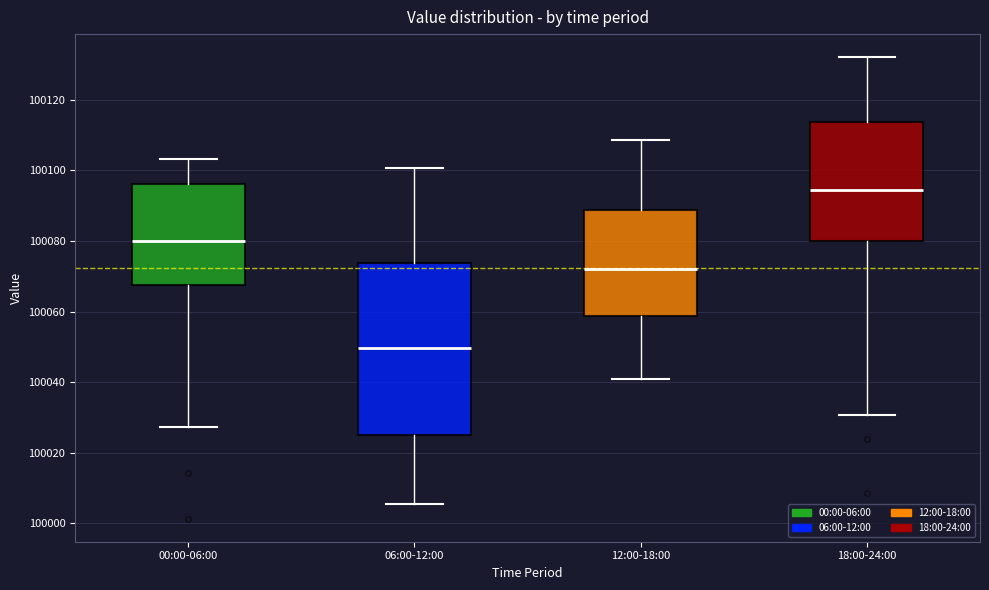

Where does the lower whisker of the box for 06:00-12:00 end on the y-axis? The values are not printed on the chart, so give them approximately, as read against the axis.

100006